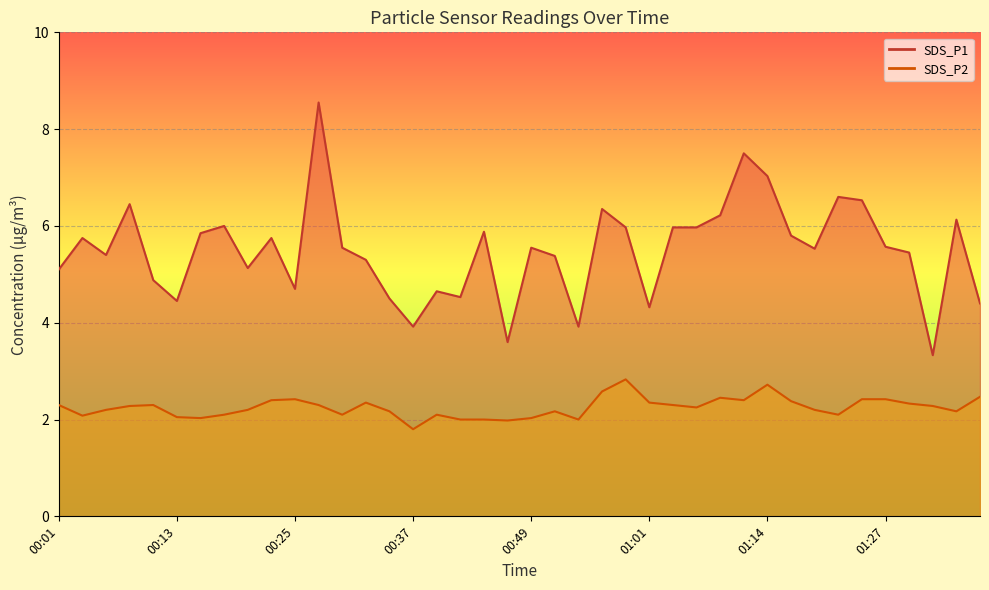

What are all the series names shown in the legend?

SDS_P1, SDS_P2